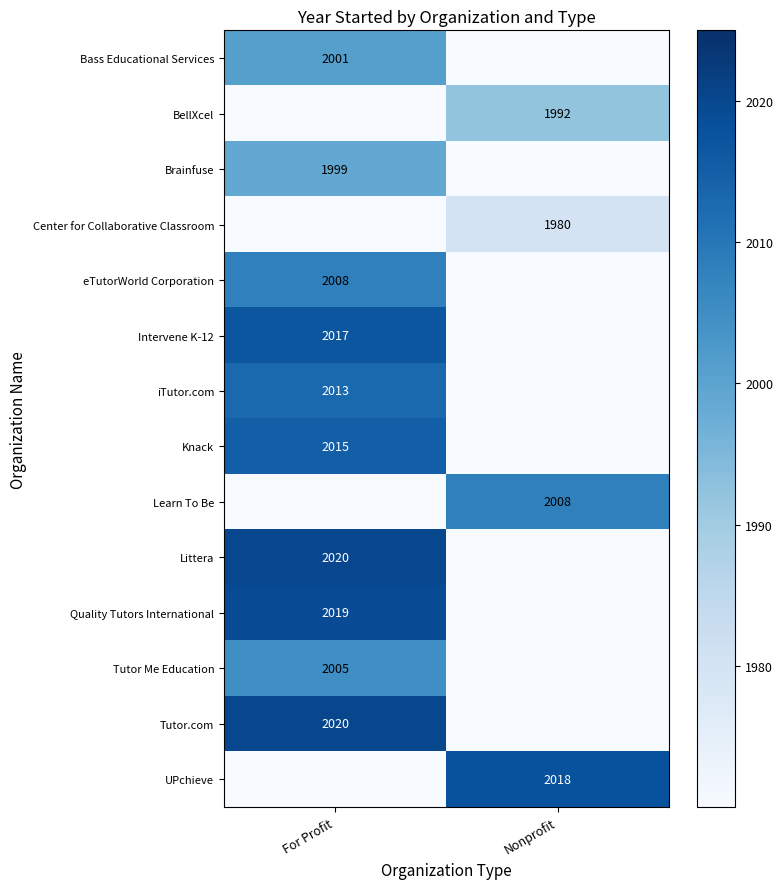

Which category has the highest value across all series?

For Profit